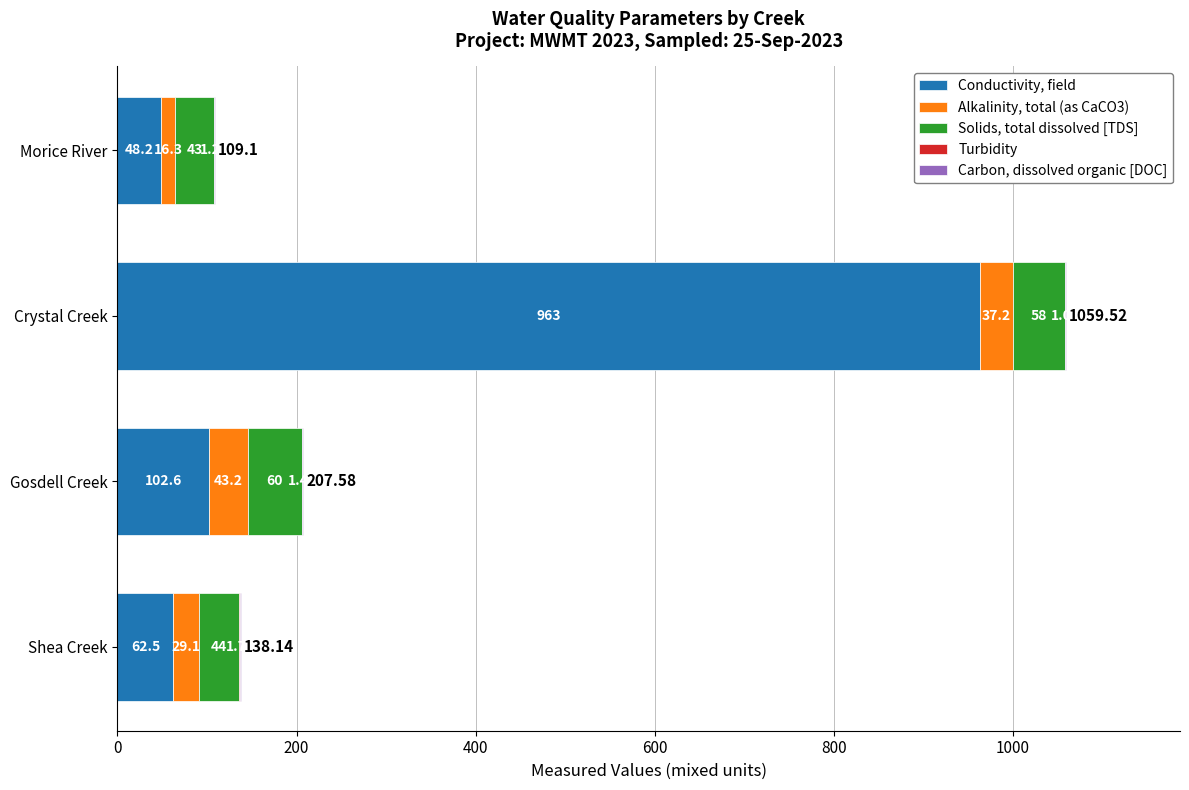

At which category is the sum across all series the highest?

Crystal Creek